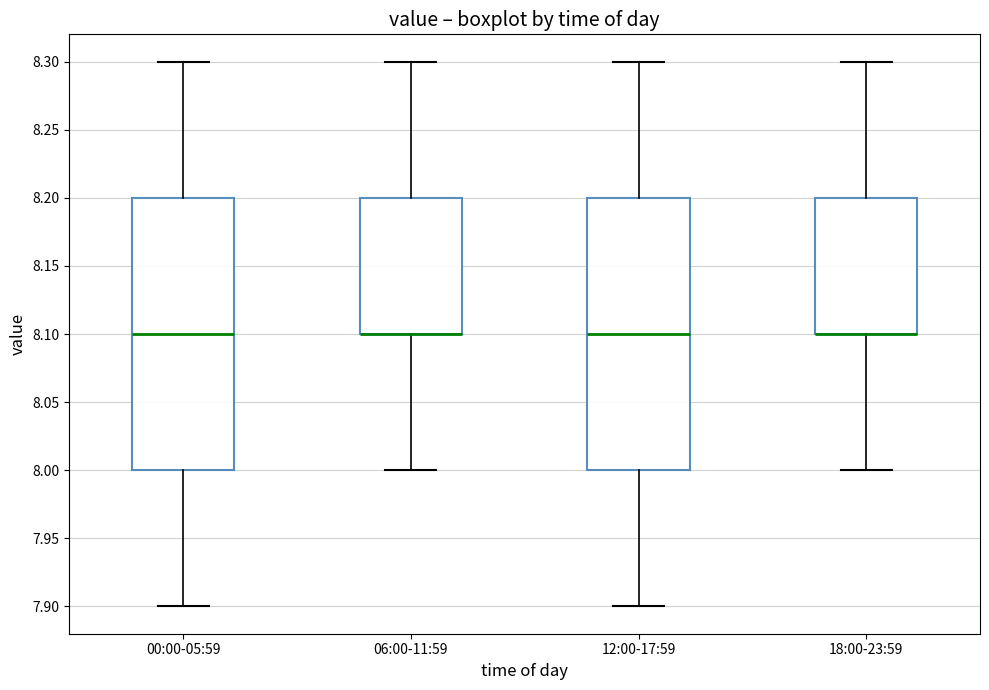

Reading left to right, read every box against the y-axis: the position of its median line, the range the box covers, and the ends of its whiskers. The values are not printed on the chart, so give them approximately, as read against the axis.

00:00-05:59: median 8.1, box 8.0 to 8.2, whiskers 7.9 to 8.3
06:00-11:59: median 8.1 (drawn on the box's lower edge), box 8.1 to 8.2, whiskers 8.0 to 8.3
12:00-17:59: median 8.1, box 8.0 to 8.2, whiskers 7.9 to 8.3
18:00-23:59: median 8.1 (drawn on the box's lower edge), box 8.1 to 8.2, whiskers 8.0 to 8.3